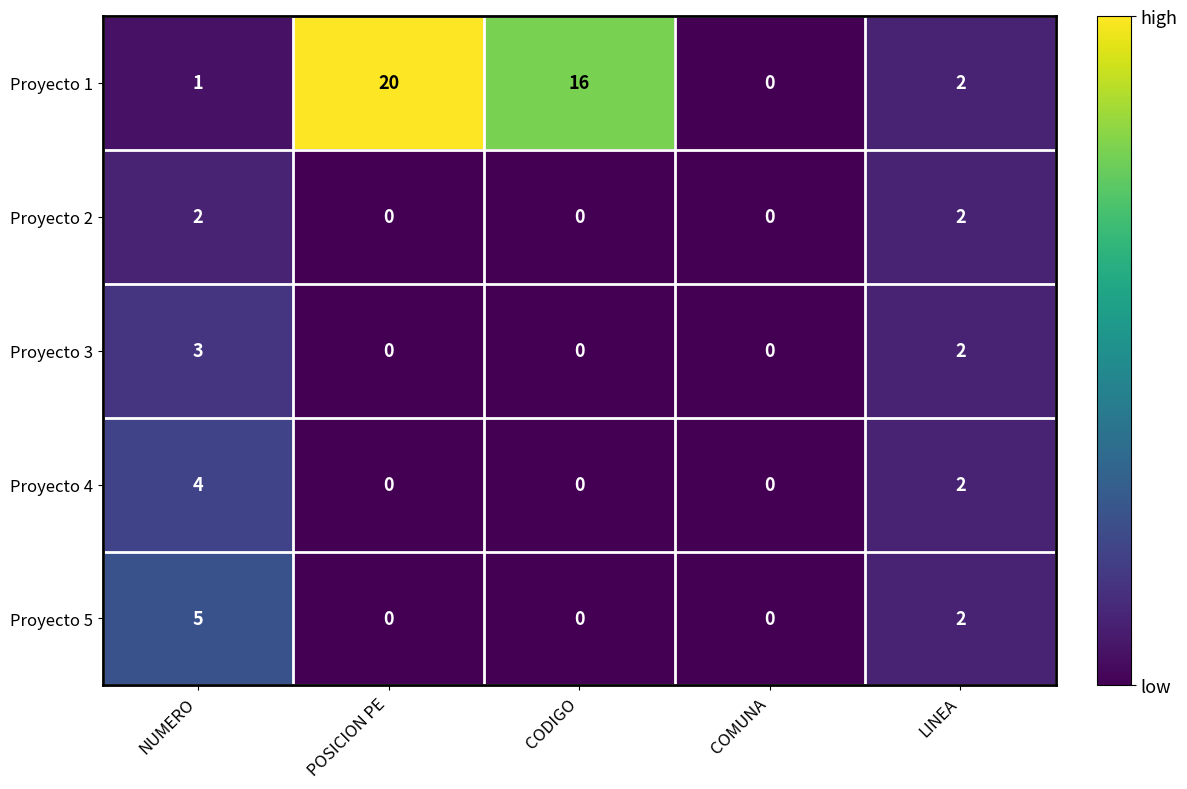

Reading right to left, extract all data points from this chart.

Proyecto 1: LINEA=2	COMUNA=0	CODIGO=16	POSICION PE=20	NUMERO=1
Proyecto 2: LINEA=2	COMUNA=0	CODIGO=0	POSICION PE=0	NUMERO=2
Proyecto 3: LINEA=2	COMUNA=0	CODIGO=0	POSICION PE=0	NUMERO=3
Proyecto 4: LINEA=2	COMUNA=0	CODIGO=0	POSICION PE=0	NUMERO=4
Proyecto 5: LINEA=2	COMUNA=0	CODIGO=0	POSICION PE=0	NUMERO=5